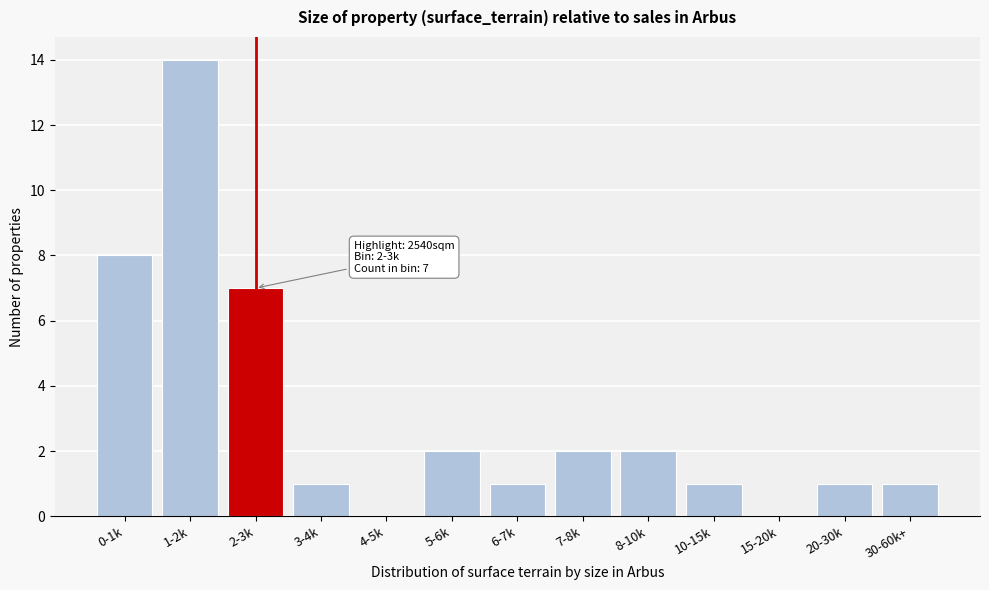

Reading left to right, list all the values displayed in this chart.

0-1k=8	1-2k=14	2-3k=7	3-4k=1	4-5k=0	5-6k=2	6-7k=1	7-8k=2	8-10k=2	10-15k=1	15-20k=0	20-30k=1	30-60k+=1